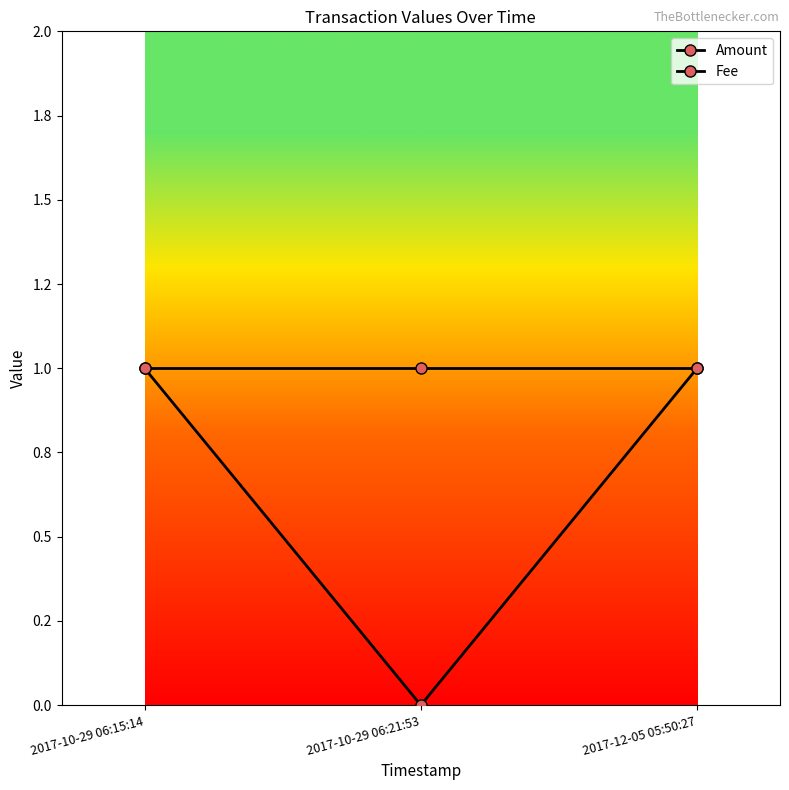

What is the sum of the Amount values at 2017-12-05 05:50:27 and 2017-10-29 06:15:14?

2